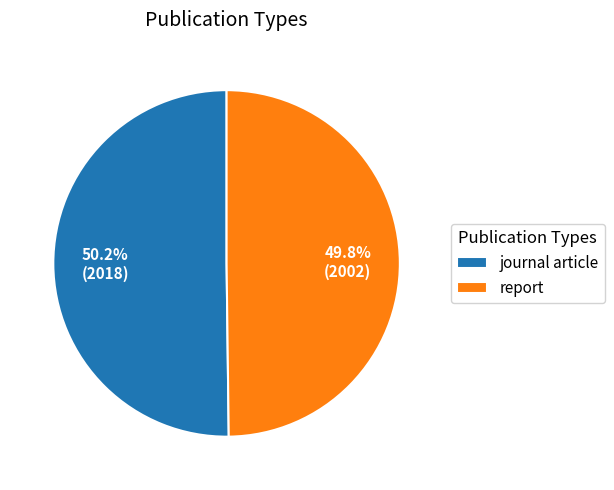

How much of the chart is everything except report?

50.2%